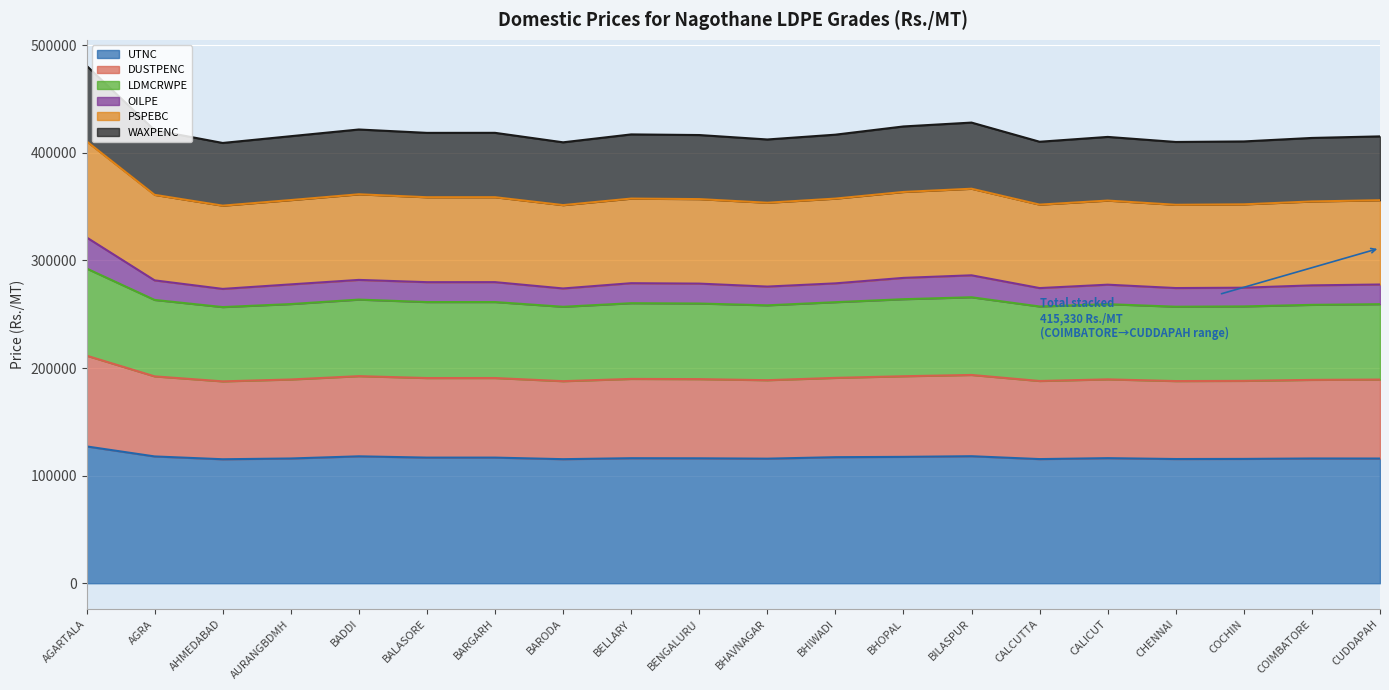

True or false: UTNC has a value of 116770 at BALASORE.

True